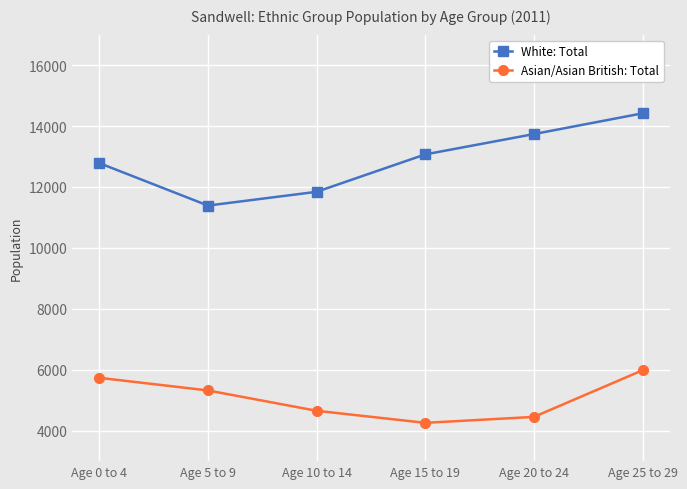

What value does the White: Total series have at Age 20 to 24, to the nearest 50?

13750